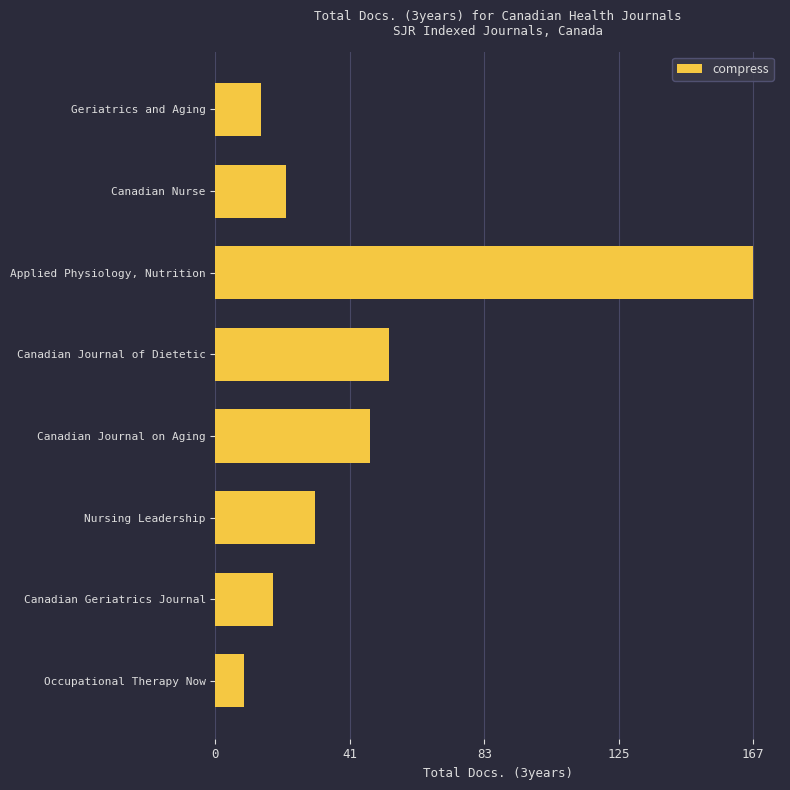

The value at Canadian Nurse is 22. True or false?

True